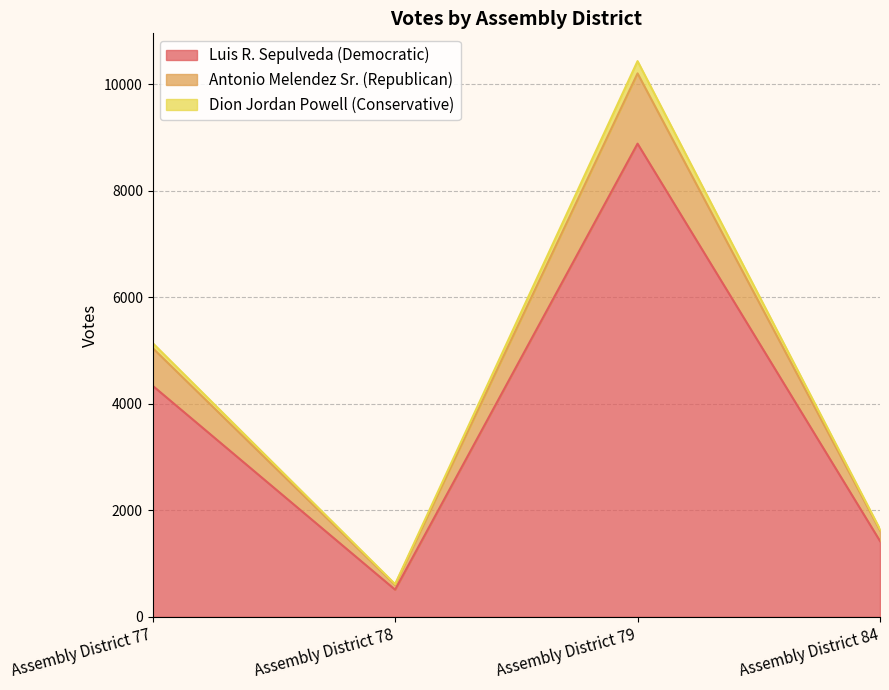

List the labels in order of Antonio Melendez Sr. (Republican) value, smallest first.

Assembly District 78, Assembly District 84, Assembly District 77, Assembly District 79